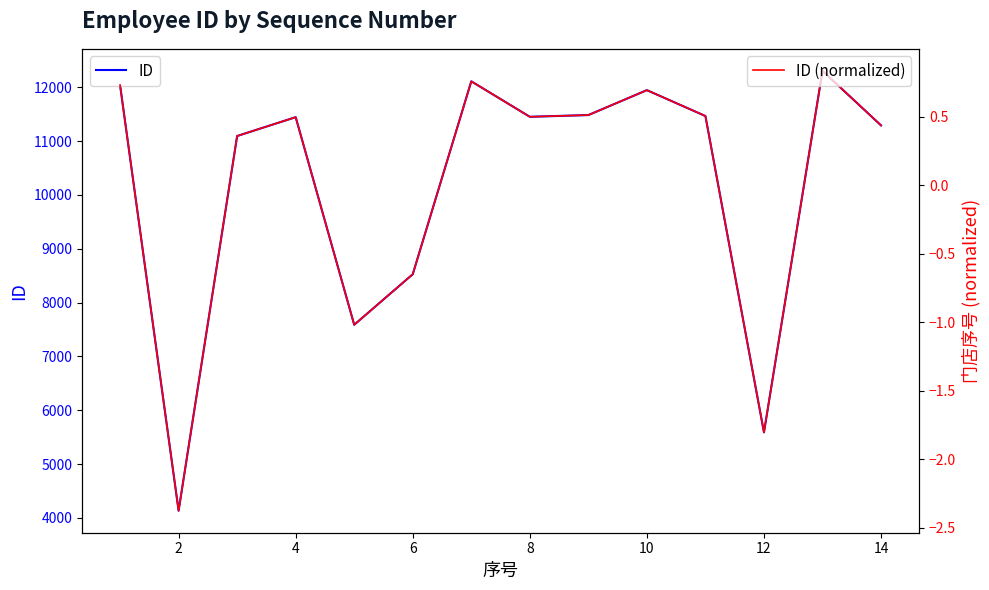

Reading left to right, extract all data points from this chart.

ID: 12040.0	4133.0	11095.0	11445.0	7588.0	8527.0	12111.0	11452.0	11484.0	11947.0	11466.0	5589.0	12306.0	11292.0
ID (normalized): 0.7	-2.4	0.4	0.5	-1.0	-0.6	0.8	0.5	0.5	0.7	0.5	-1.8	0.8	0.4